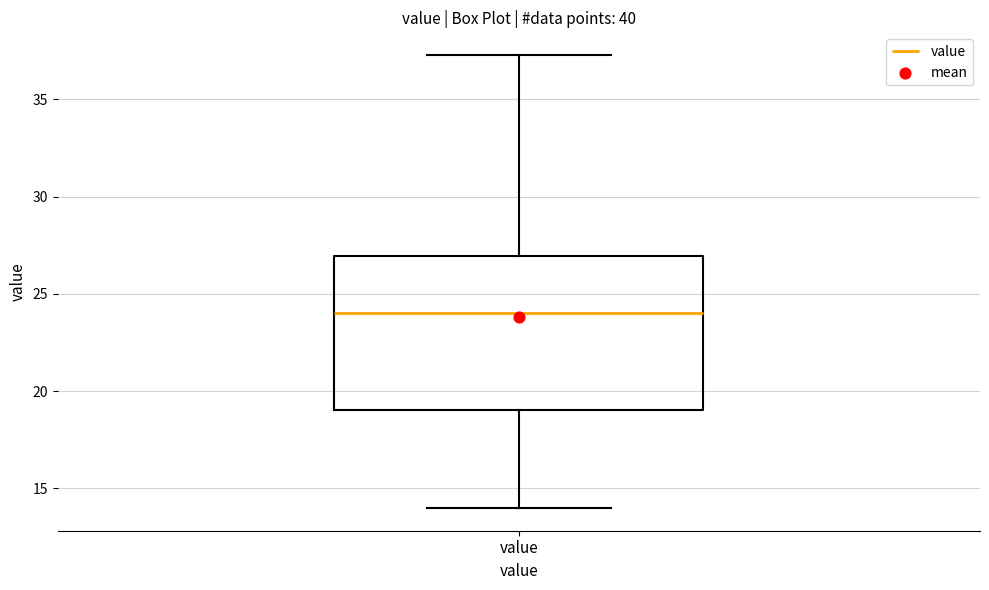

Transcribe this box plot: give where the median line is, the range the box spans, and where the two whiskers end, as read against the y-axis. The values are not printed on the chart, so give them approximately, as read against the axis.

median 24.0, box 19.0 to 27.0, whiskers 14.0 to 37.5